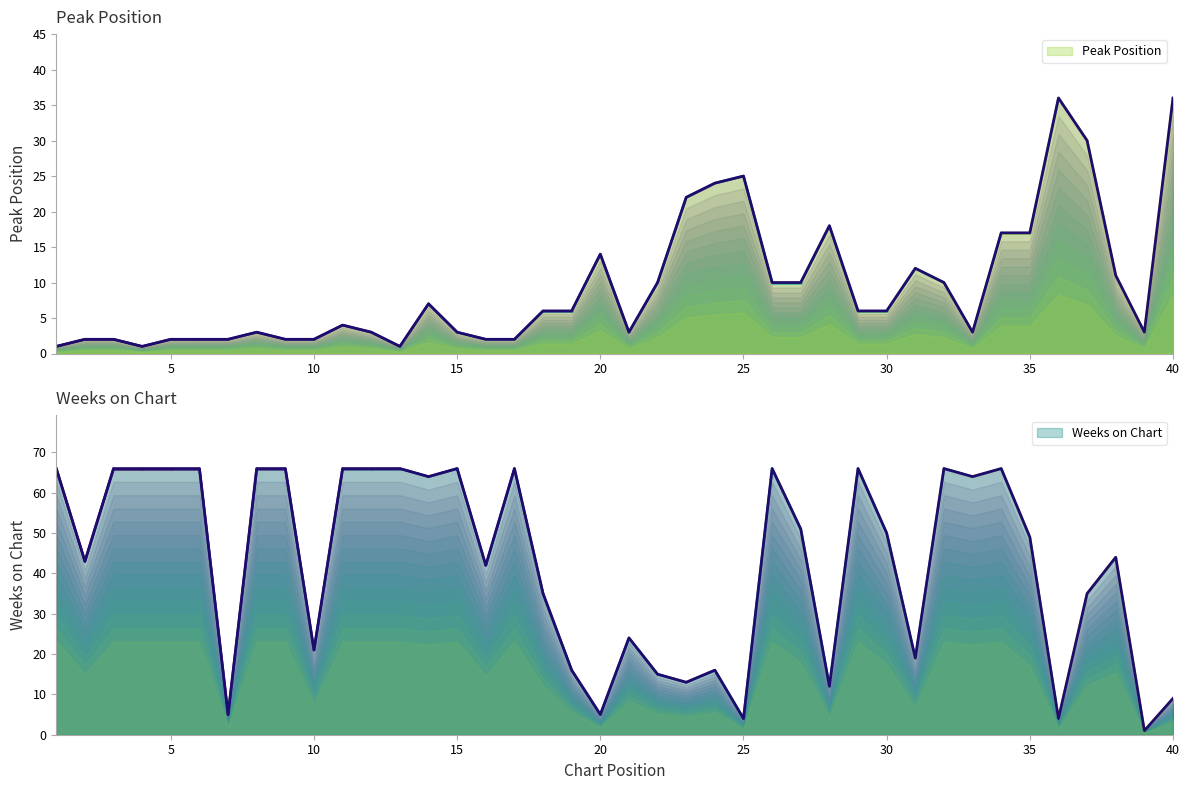

Is the value of Weeks on Chart at 25 greater than the value of Peak Position at 32?

No